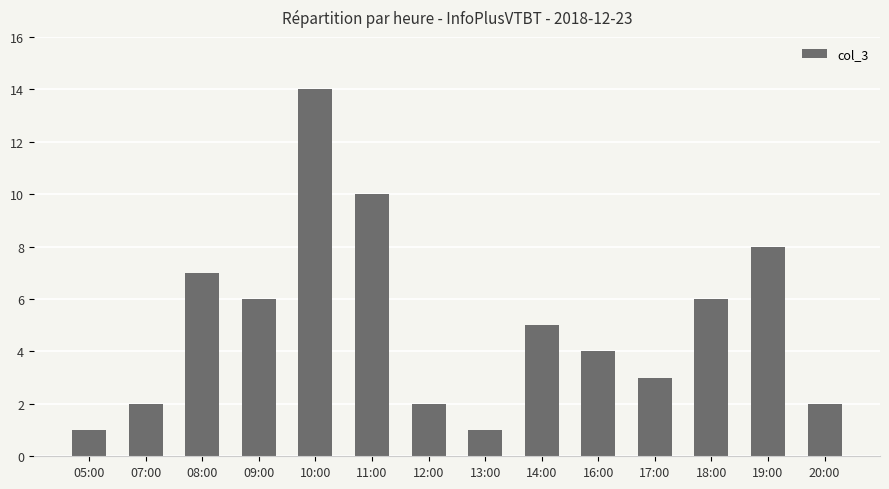

What is the label of the 6th bar from the right?

14:00